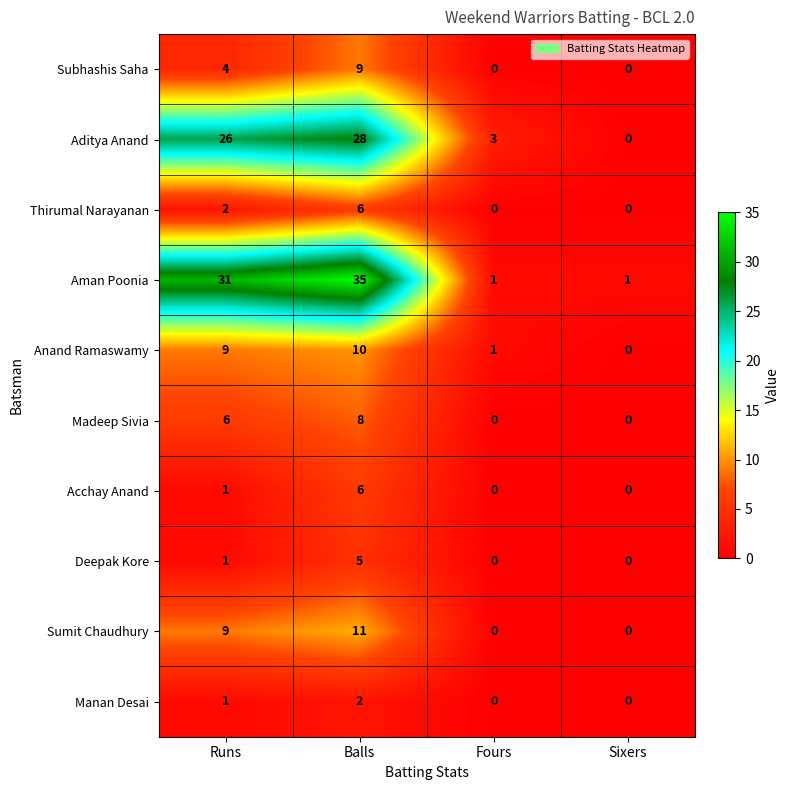

At which category is the sum across all series the highest?

Balls